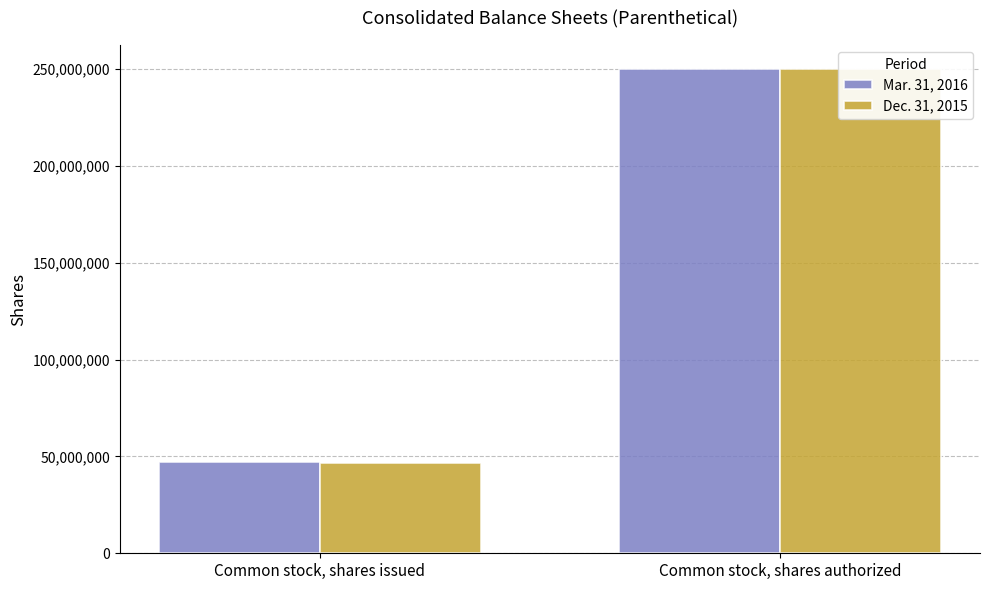

How many Dec. 31, 2015 values are between 46880500 and 250000000?

2